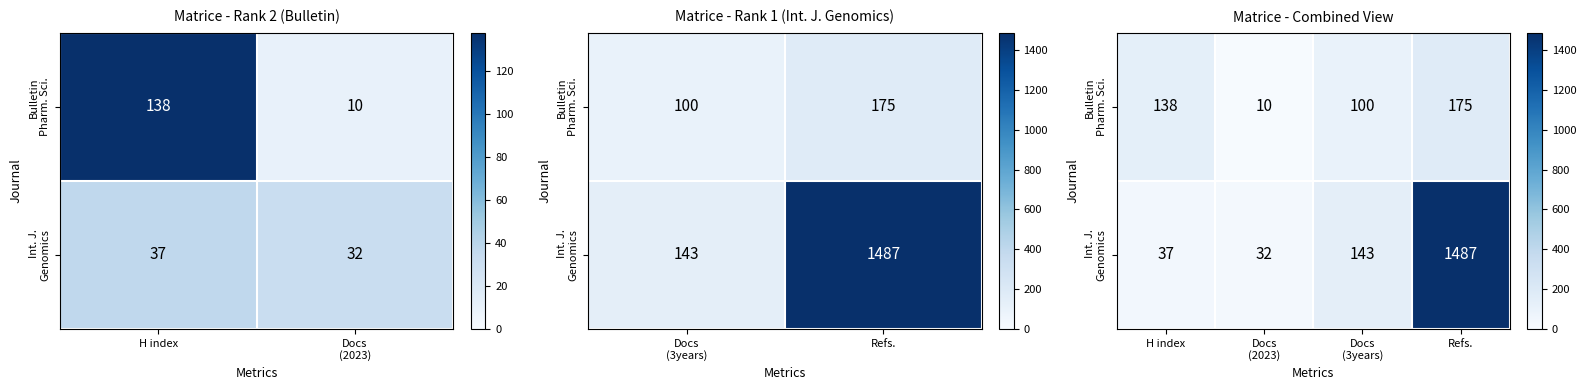

The Int. J. Genomics series shows 44 at Docs (2023). True or false?

False